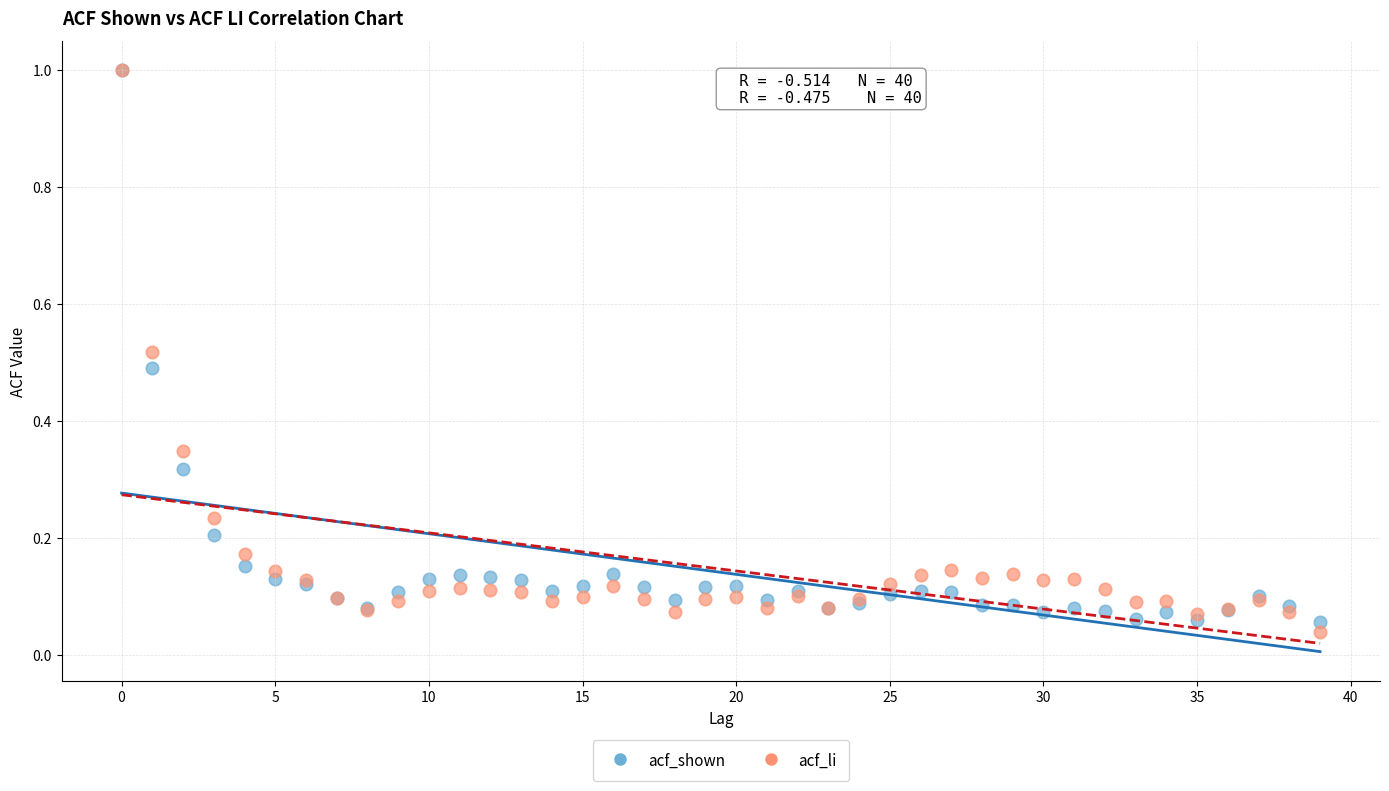

Which series has the widest spread of Y values?

acf_li